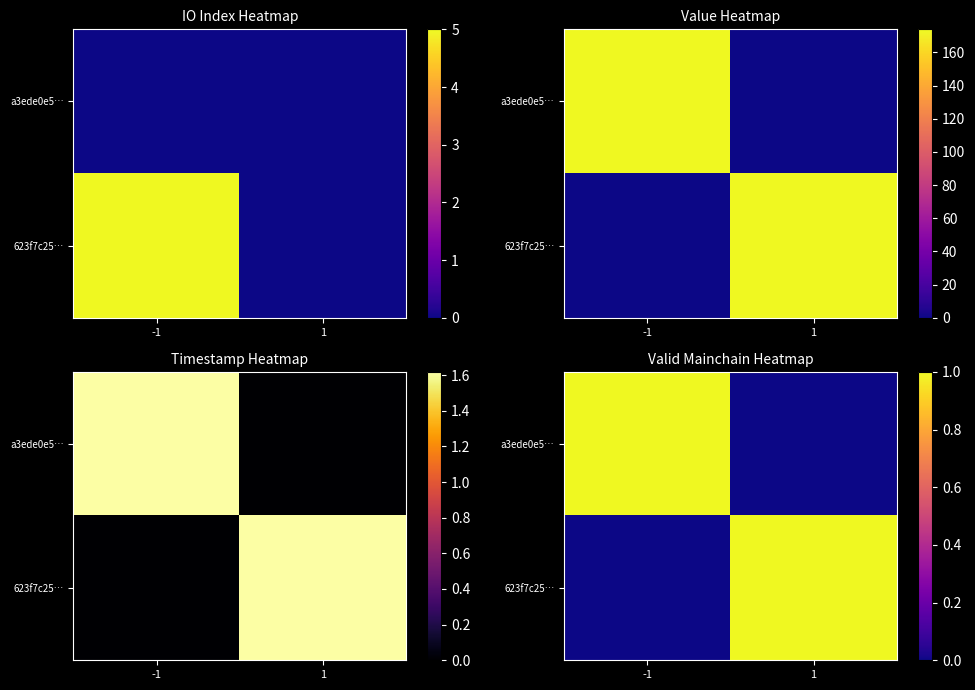

The value of 623f7c25… at -1 is 0. True or false?

True